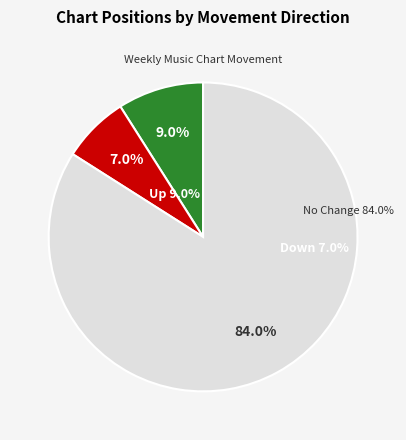

To the nearest percent, what portion does up represent?

9%